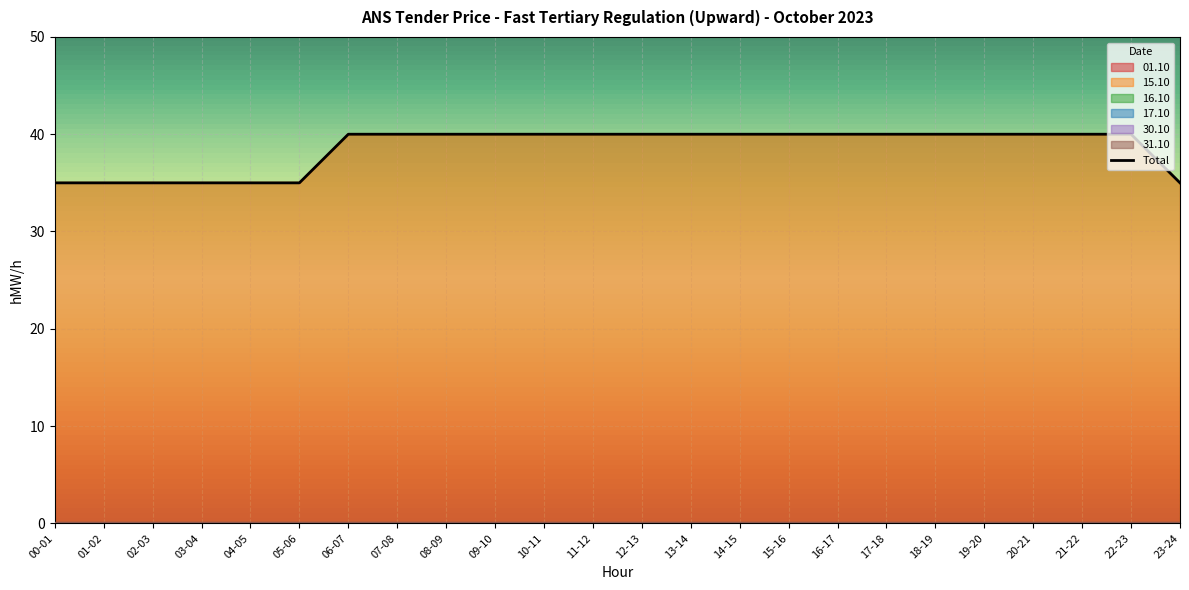

At which label does 31.10 reach its minimum?

00-01